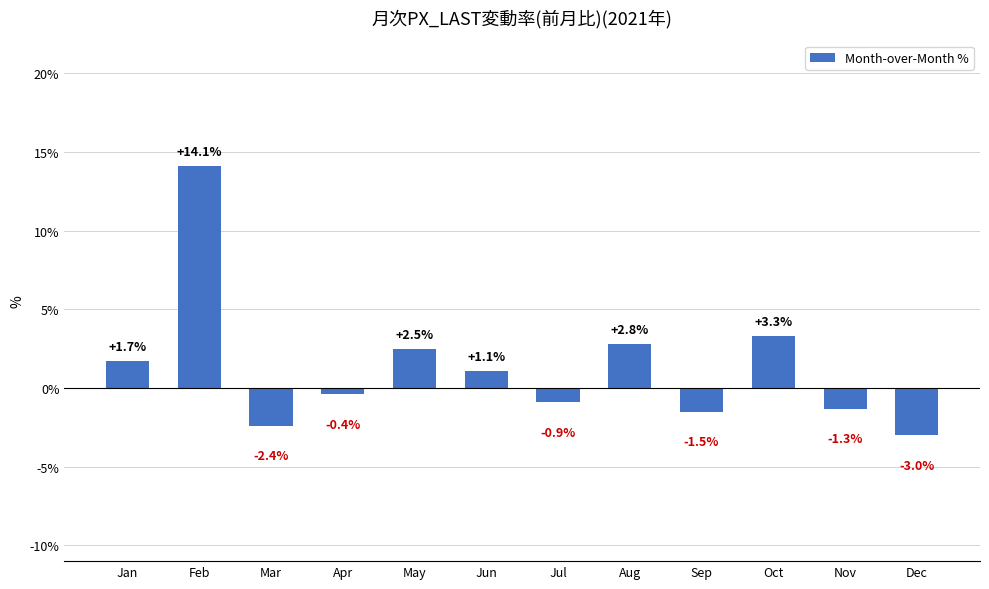

Read the value at Apr.

-0.4